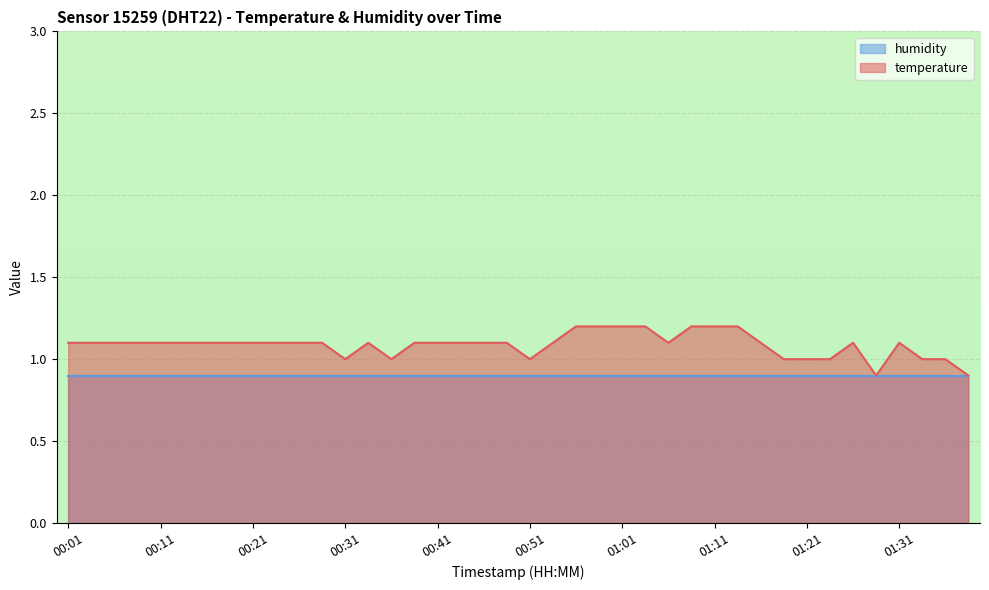

Reading left to right, what are all the values shown in this chart?

1.1	1.1	1.1	1.1	1.1	1.1	1.1	1.1	1.1	1.1	1.1	1.1	1.0	1.1	1.0	1.1	1.1	1.1	1.1	1.1	1.0	1.1	1.2	1.2	1.2	1.2	1.1	1.2	1.2	1.2	1.1	1.0	1.0	1.0	1.1	0.9	1.1	1.0	1.0	0.9